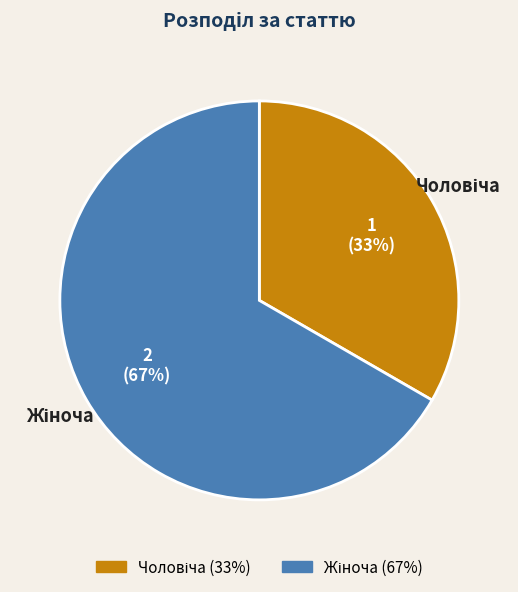

To the nearest percent, what is the average slice percentage?

50%